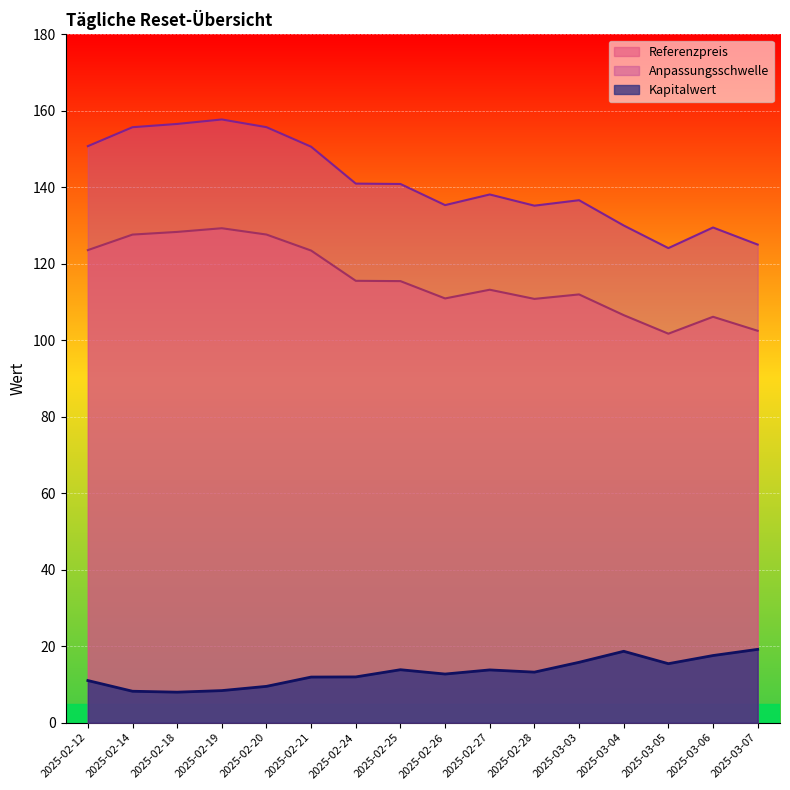

The Kapitalwert series shows 12.7 at 2025-02-26. True or false?

True